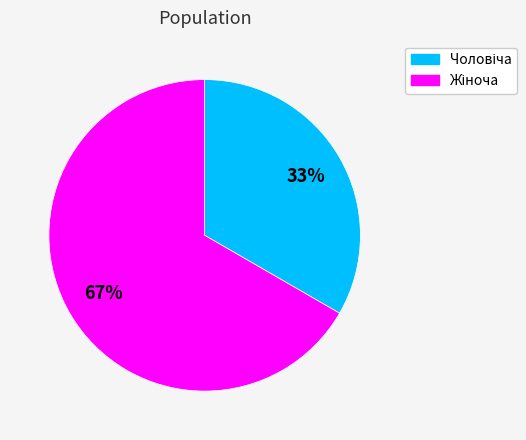

Is there any slice that represents more than half of the pie?

Yes